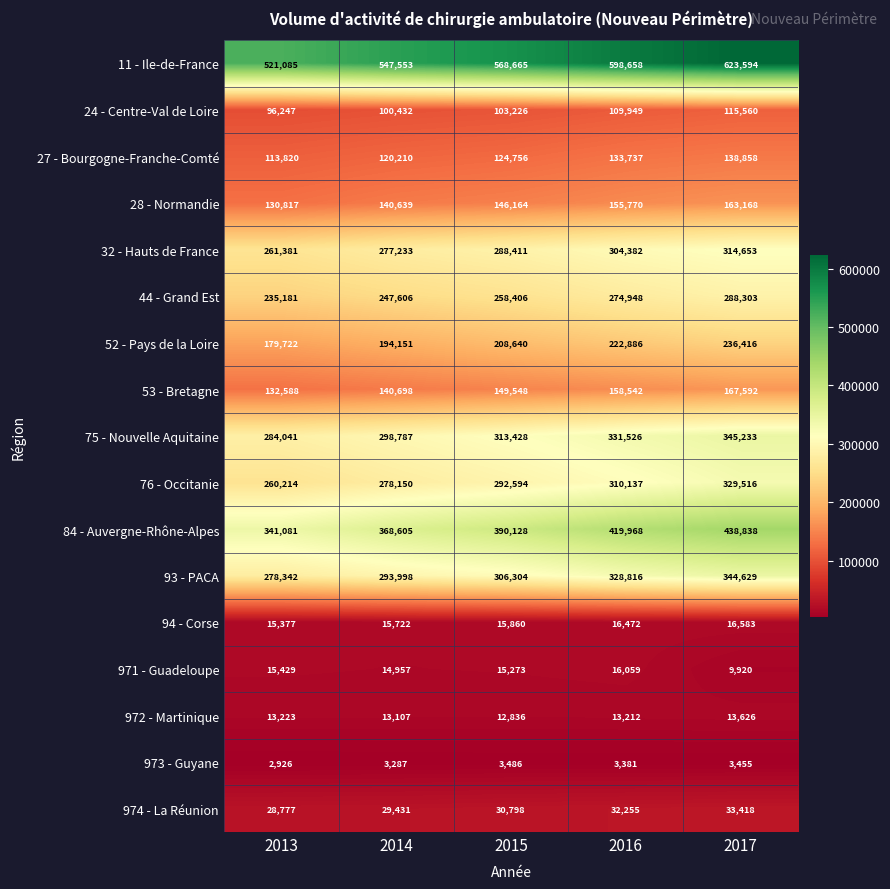

Where is 24 - Centre-Val de Loire nearest to the value 105903?

2015